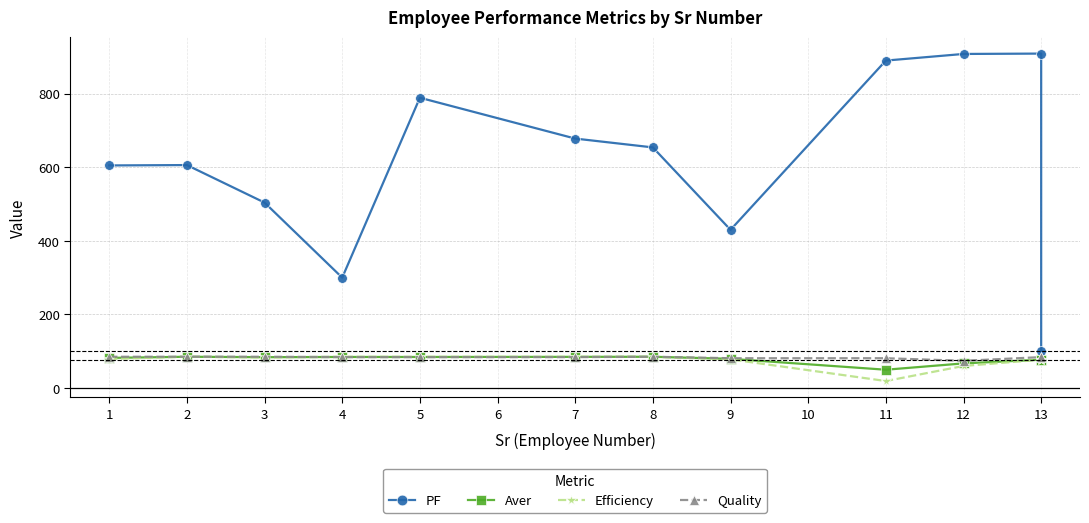

What are all the series names shown in the legend?

PF, Aver, Efficiency, Quality